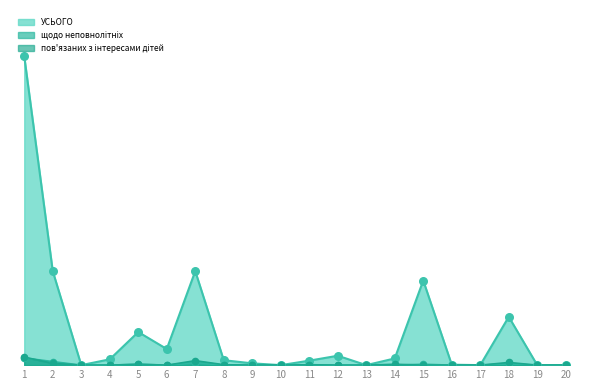

Which series contains the lowest Y value?

УСЬОГО